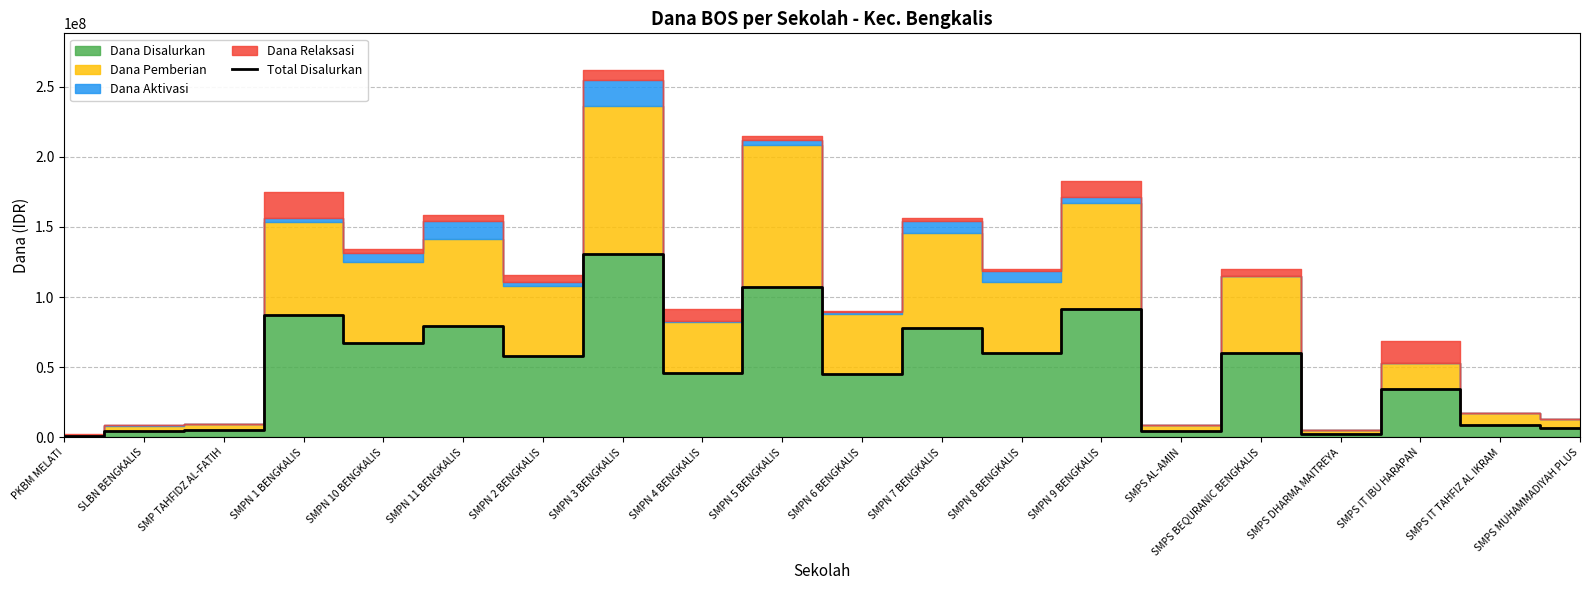

Which label corresponds to the largest value in the chart?

SMPN 3 BENGKALIS